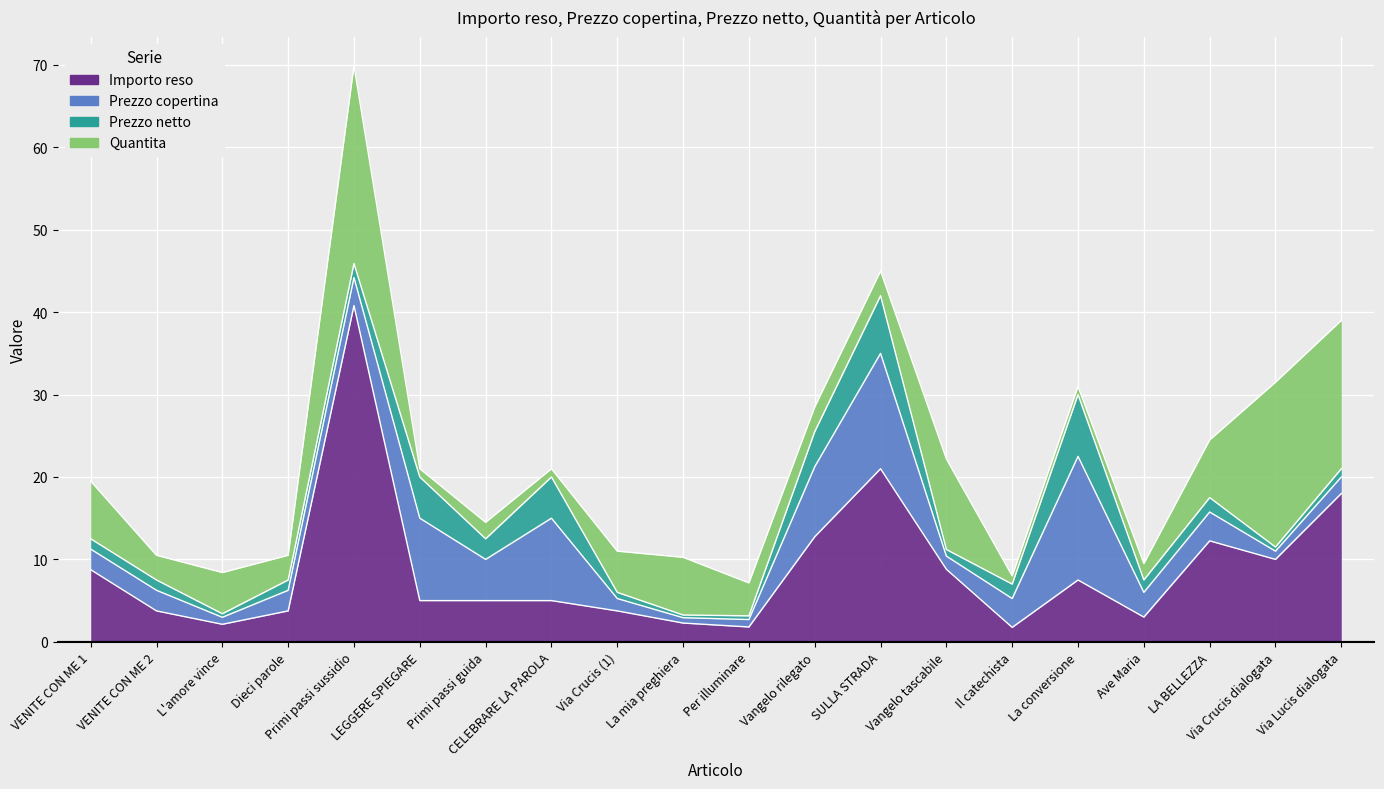

Between which two adjacent categories do Prezzo netto and Quantita first intersect?

Primi passi sussidio and LEGGERE SPIEGARE